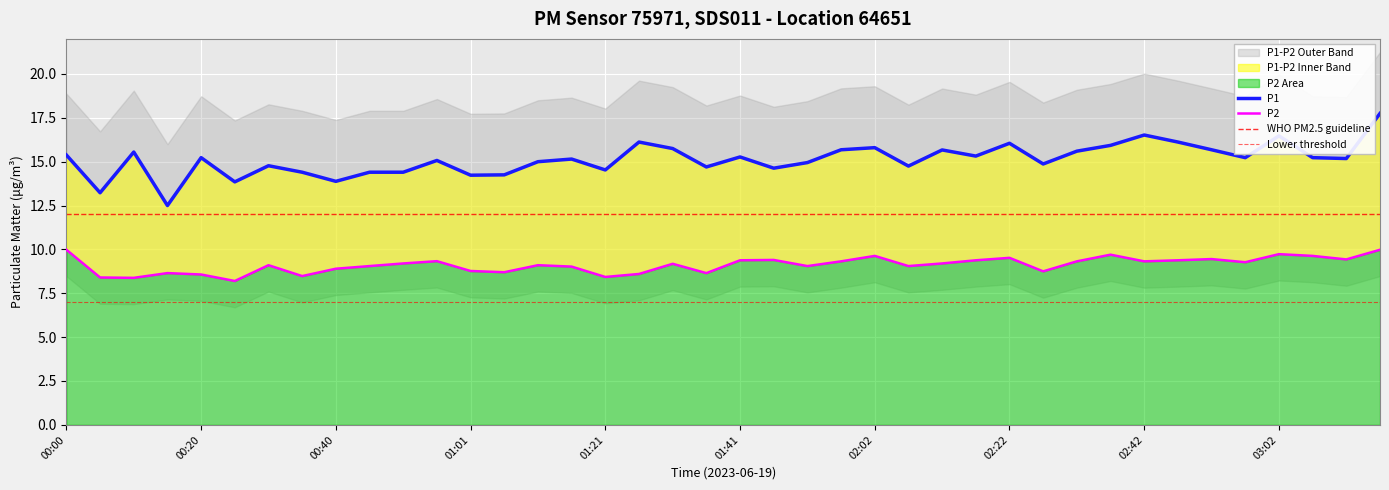

The P1 series shows 24.9 at 01:21. True or false?

False